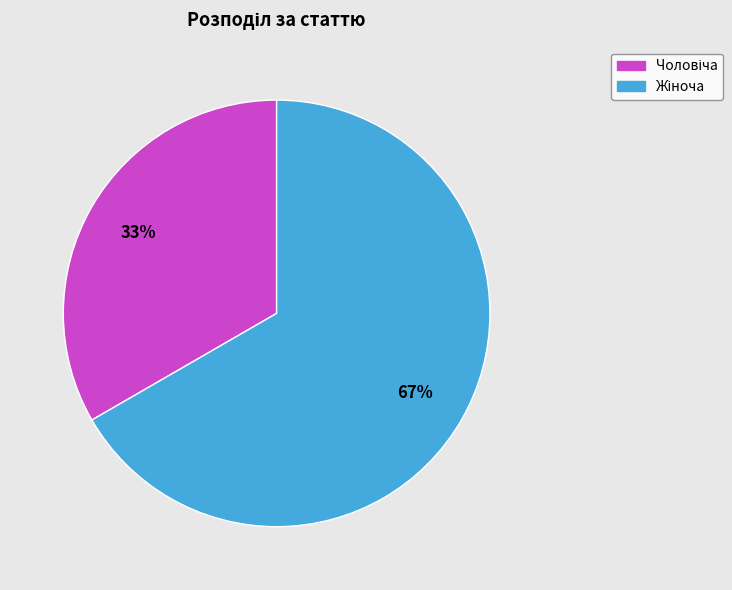

Count the number of slices in the pie.

2